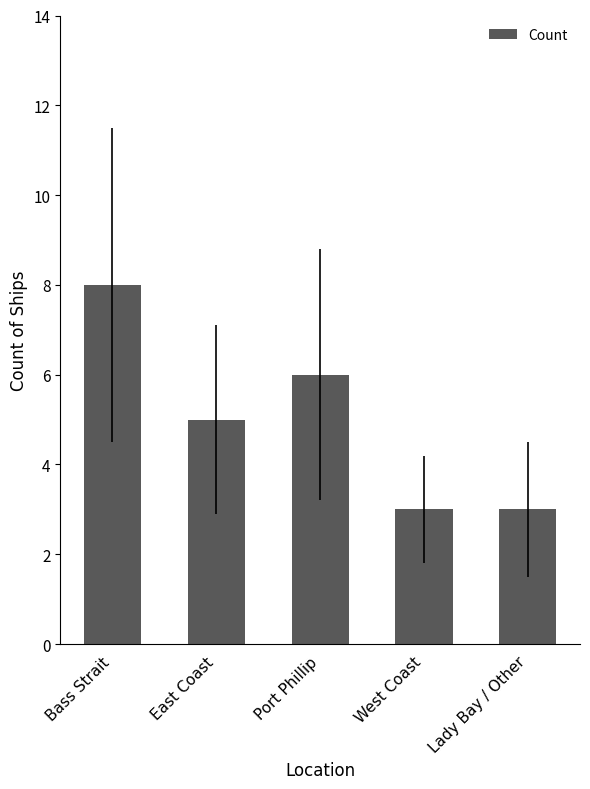

At which label is the value closest to 5?

East Coast